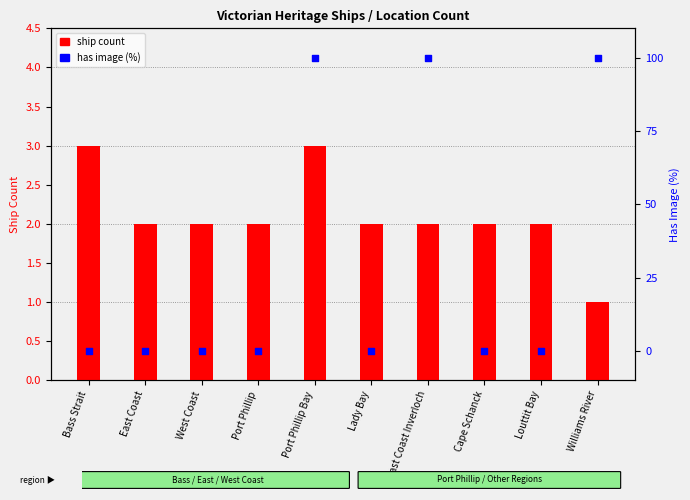

Which series reaches the minimum Y coordinate?

has image (%)